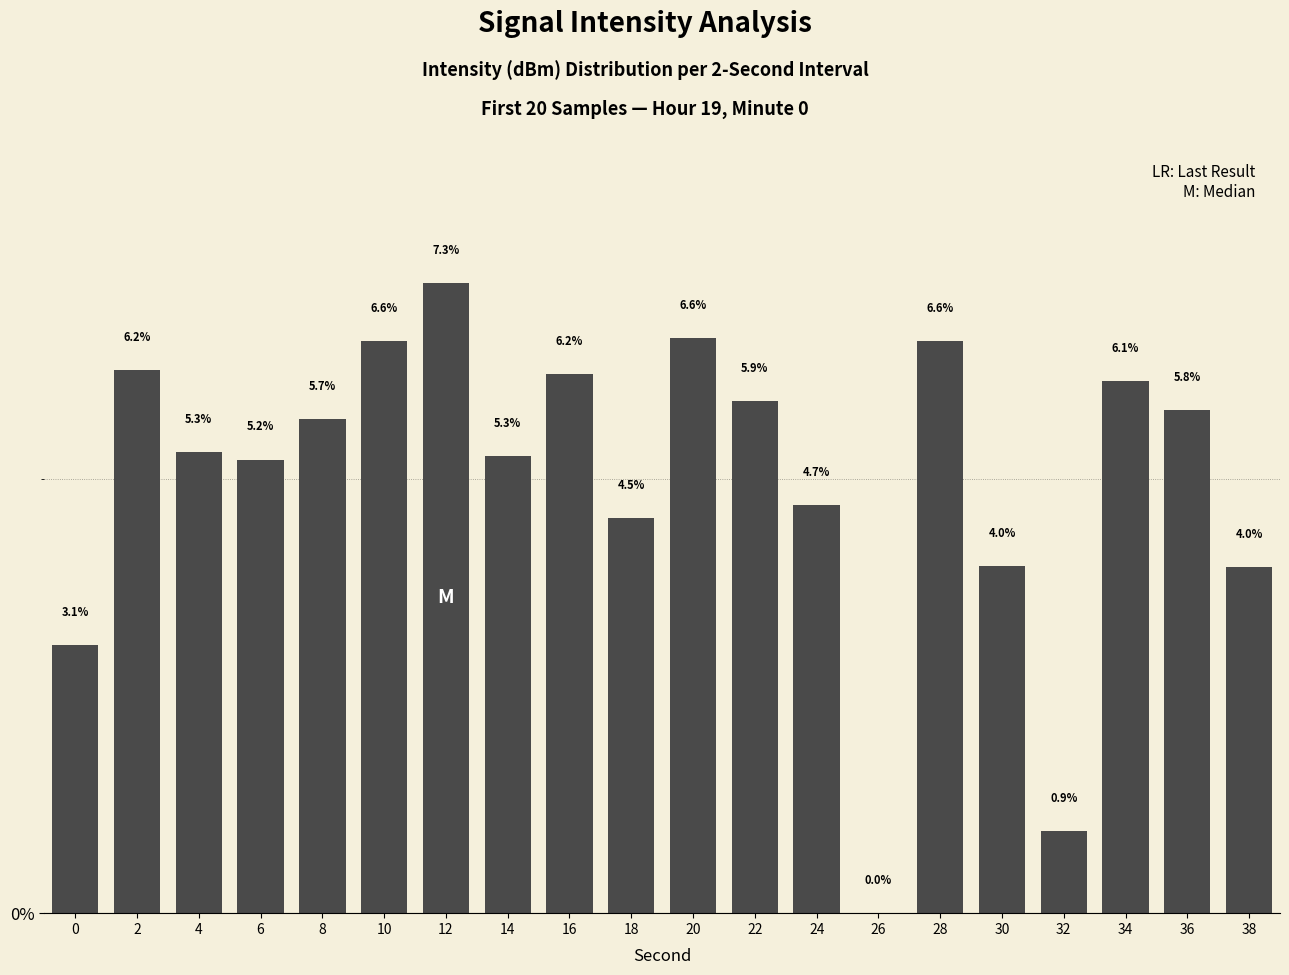

How many positive values are there?

19